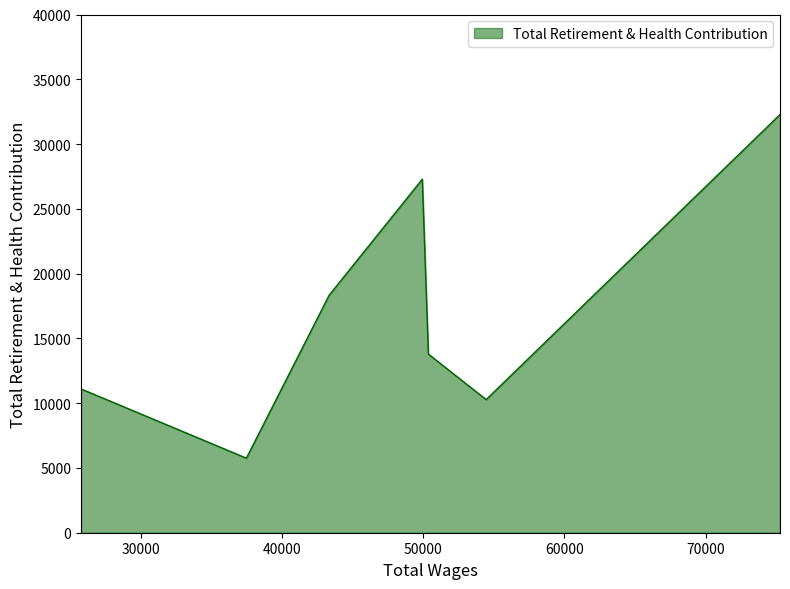

Rank the categories by value from highest to lowest.

75259.0, 49938.0, 43344.0, 50368.0, 25779.0, 54457.0, 37483.0